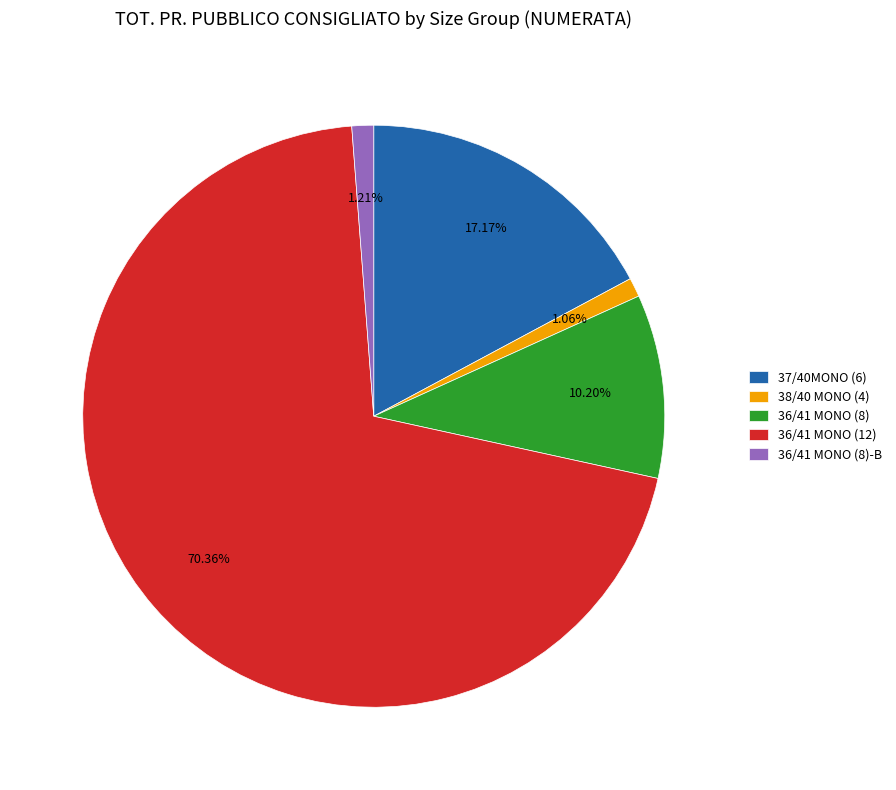

Which category accounts for the majority?

36/41 MONO (12)